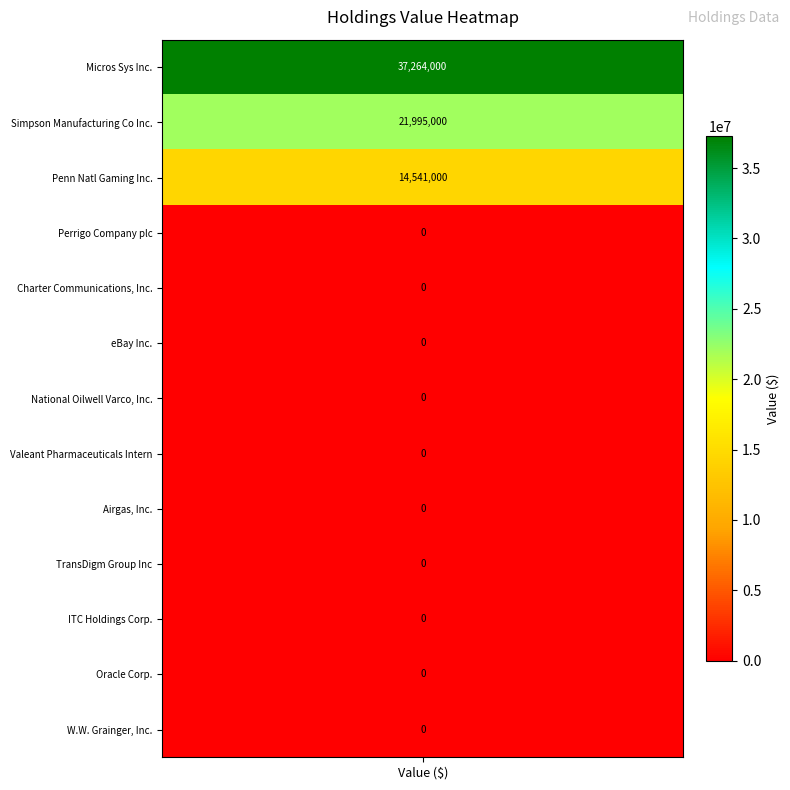

What is the difference between the maximum and second lowest values?

37264000